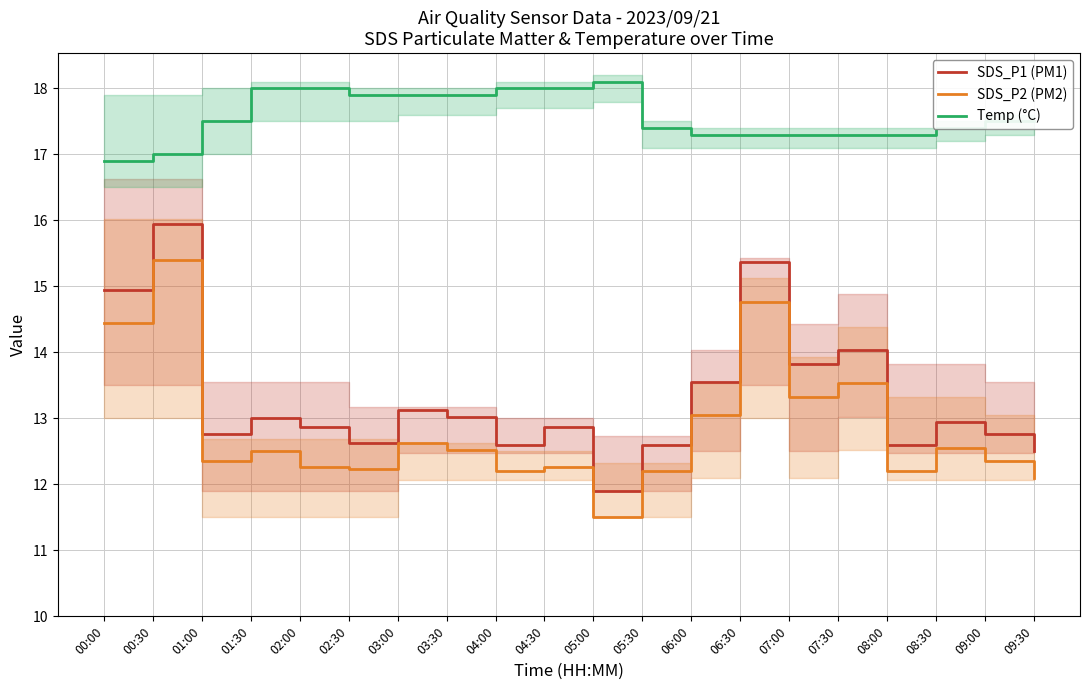

What is the label of the 15th point from the right?

02:30